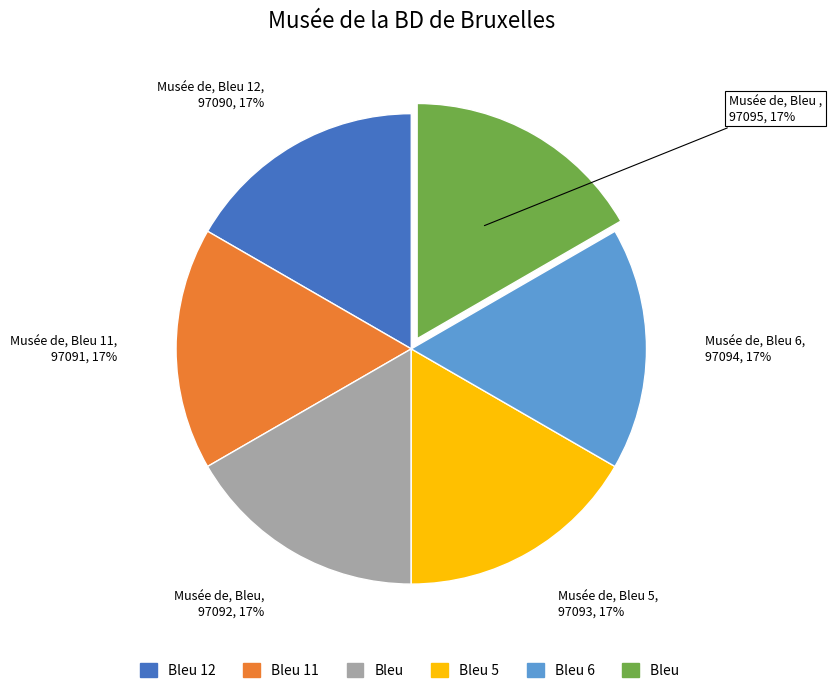

To the nearest percent, what is the average slice percentage?

17%